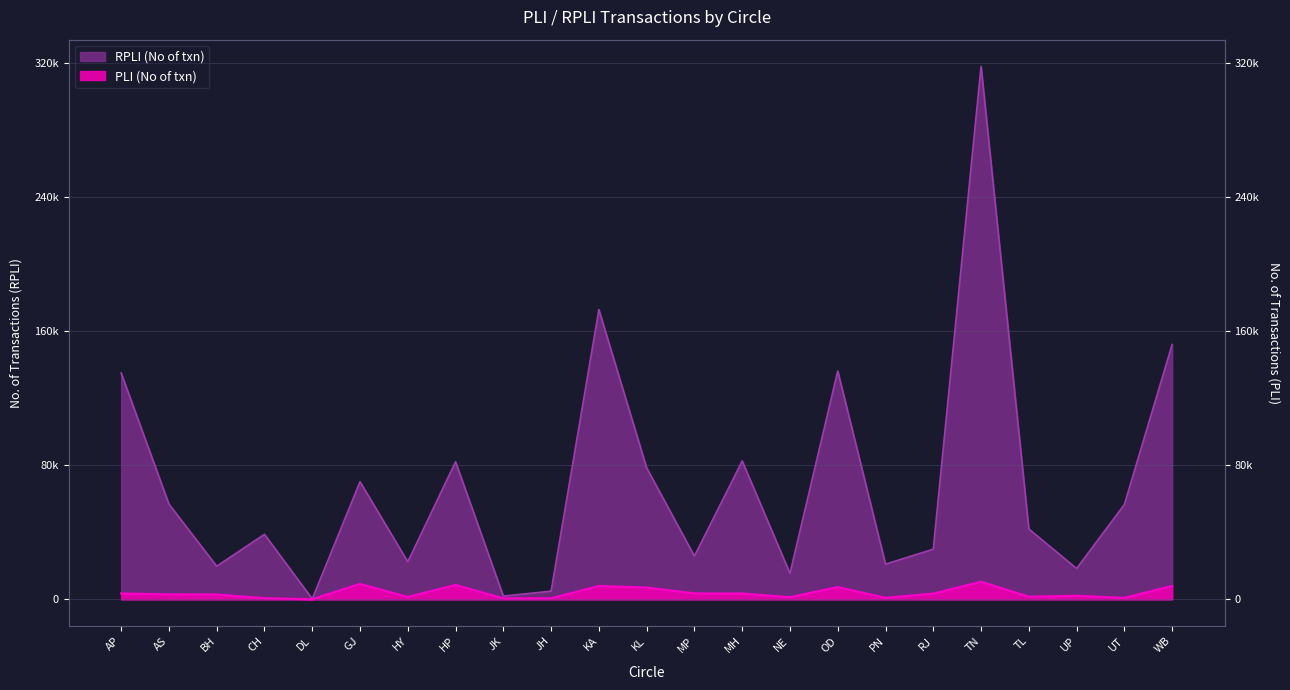

At which label does PLI (No of txn) first exceed 2964?

AP